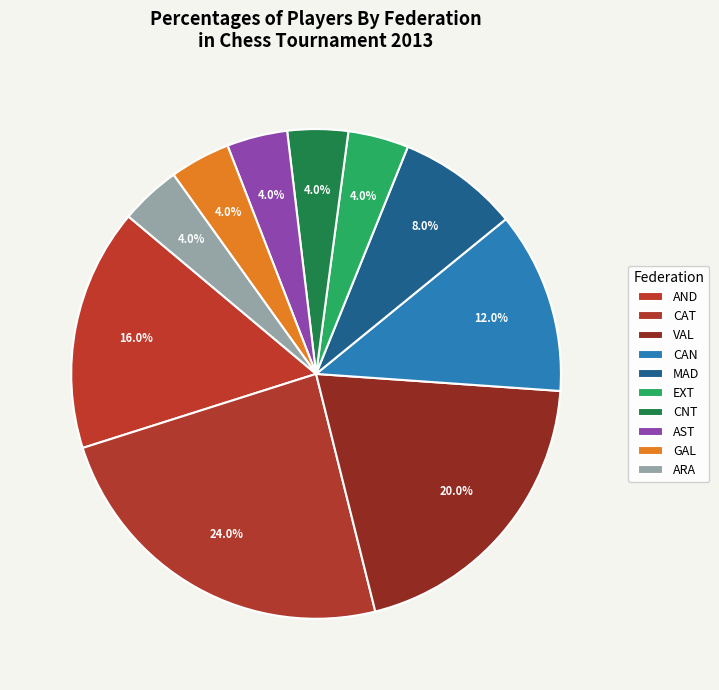

What is the smallest slice in the pie chart?

GAL